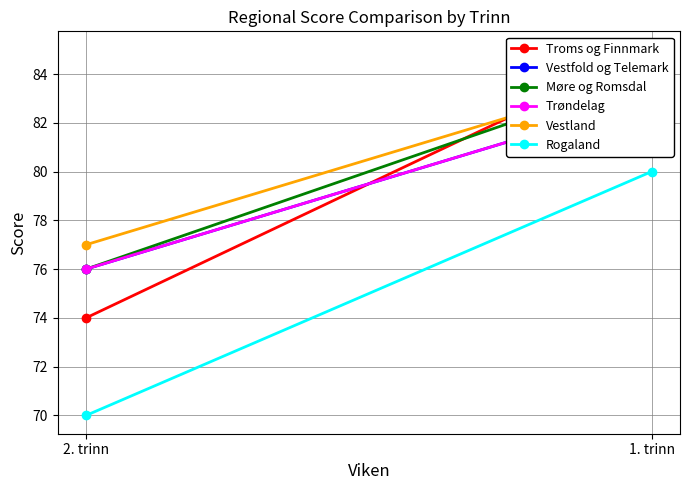

How many data points in Troms og Finnmark are less than 85?

1